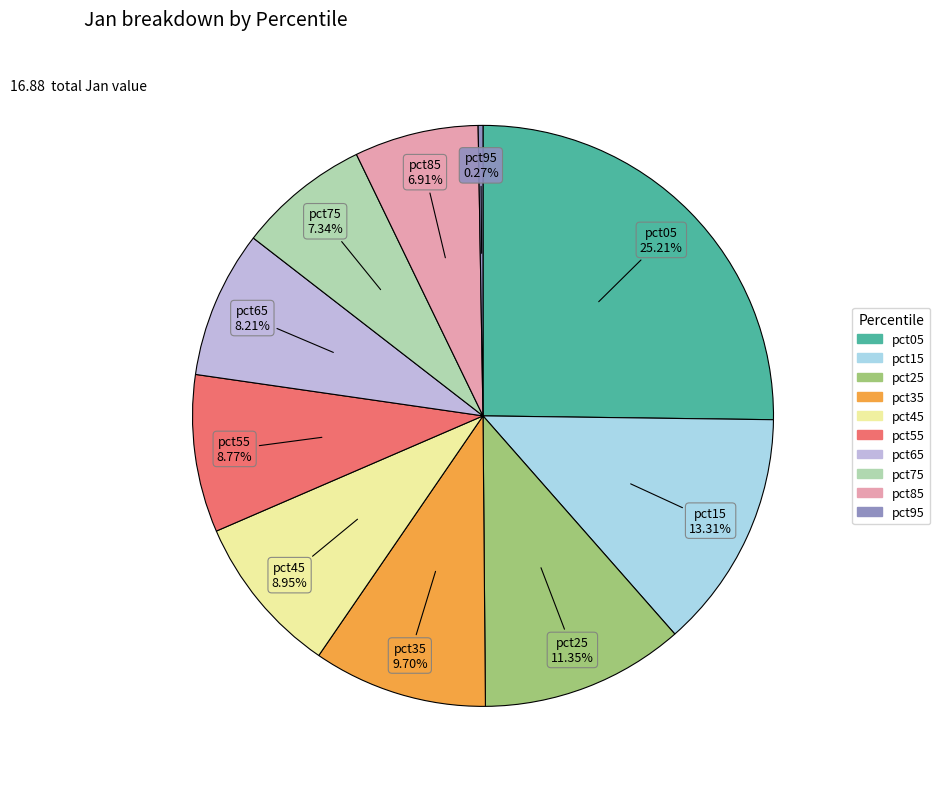

Between pct35 and pct85, which is larger?

pct35